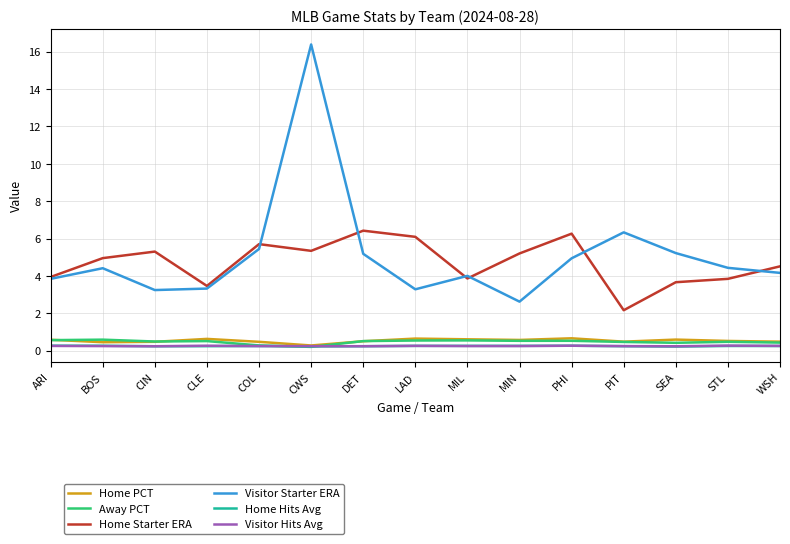

Which series has the largest range (max minus min)?

Visitor Starter ERA